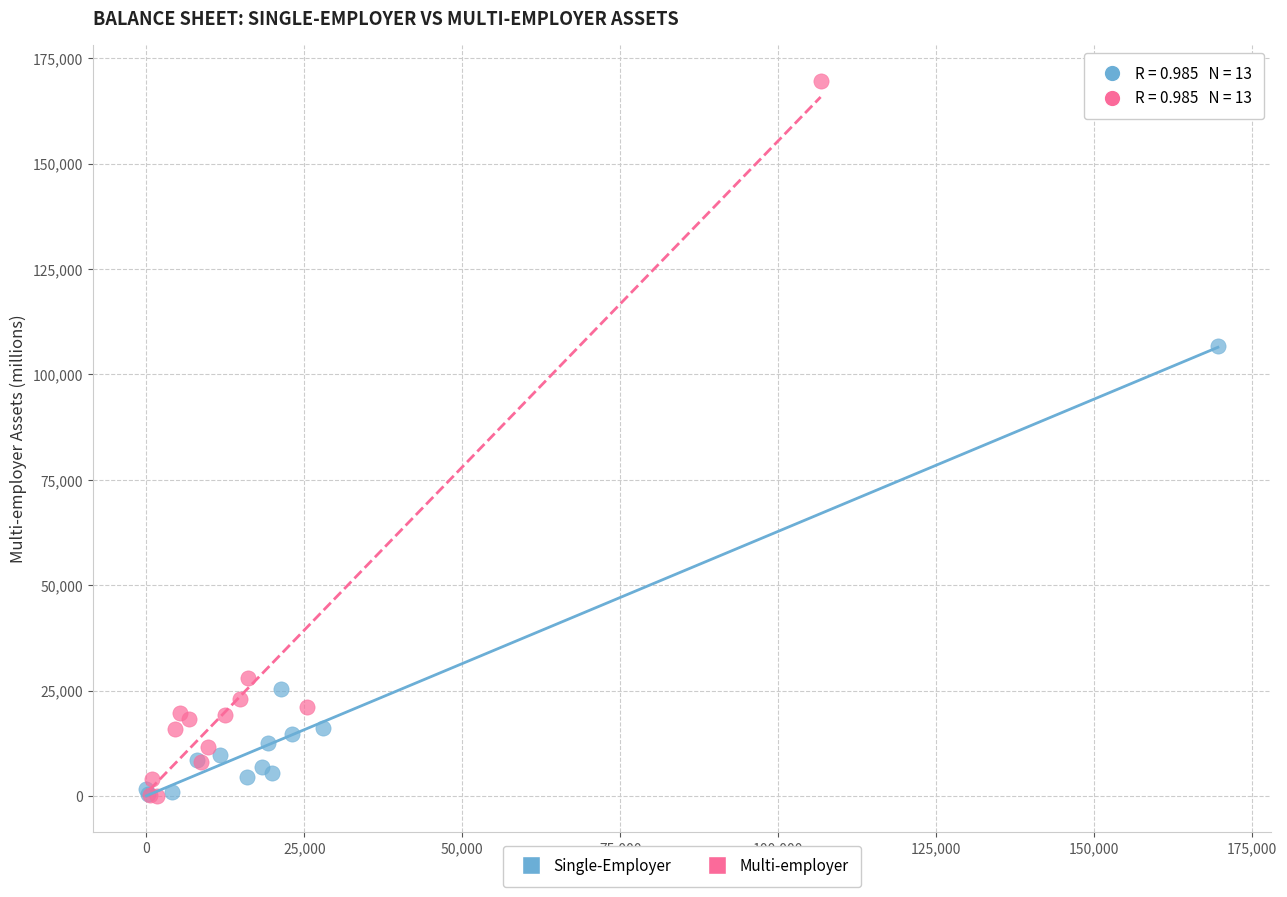

Which series contains the highest Y value?

Multi-employer